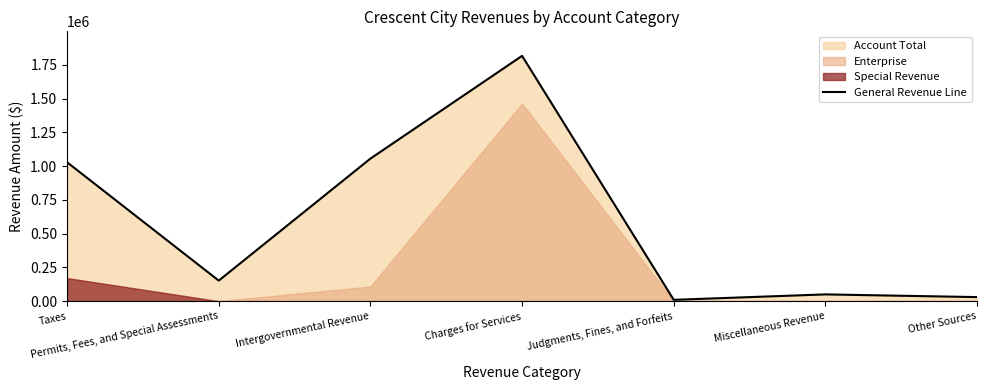

Where does the data first go above 152193?

Taxes